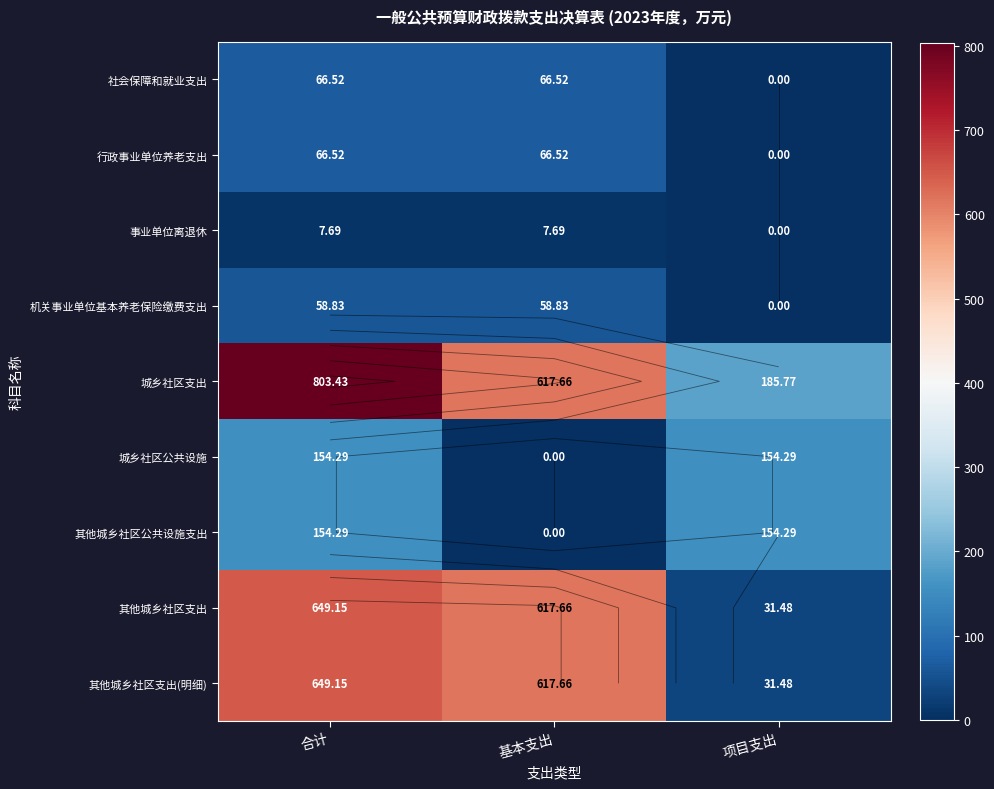

Count the number of categories in the chart.

3